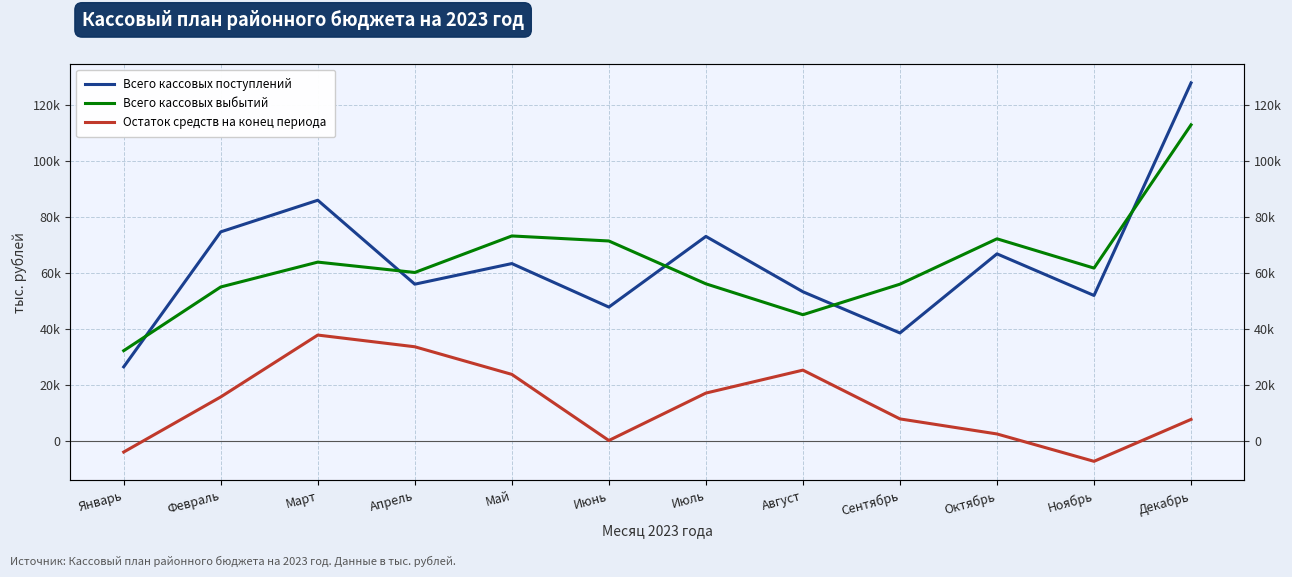

Reading left to right, what are all the values shown in this chart?

Всего кассовых поступлений: 26560.4	74668.4	85936.6	56020.0	63367.2	47863.1	73044.2	53321.1	38638.2	66830.3	52000.2	127743.5
Всего кассовых выбытий: 32323.1	55032.7	63888.7	60194.3	73210.1	71418.5	56148.9	45143.5	56020.8	72193.6	61754.8	112803.7
Остаток средств на конец периода: -3793.7	15842.0	37889.9	33715.6	23872.7	317.3	17212.6	25390.2	8007.6	2644.3	-7110.3	7829.5